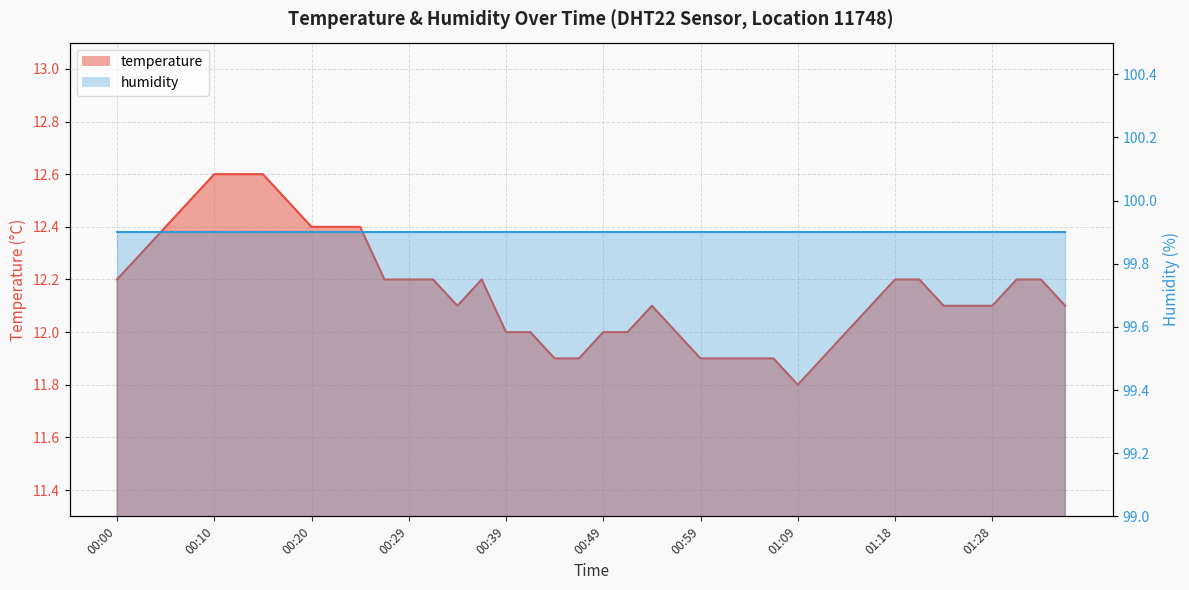

How many points are lower than both their immediate neighbors (excluding endpoints)?

2